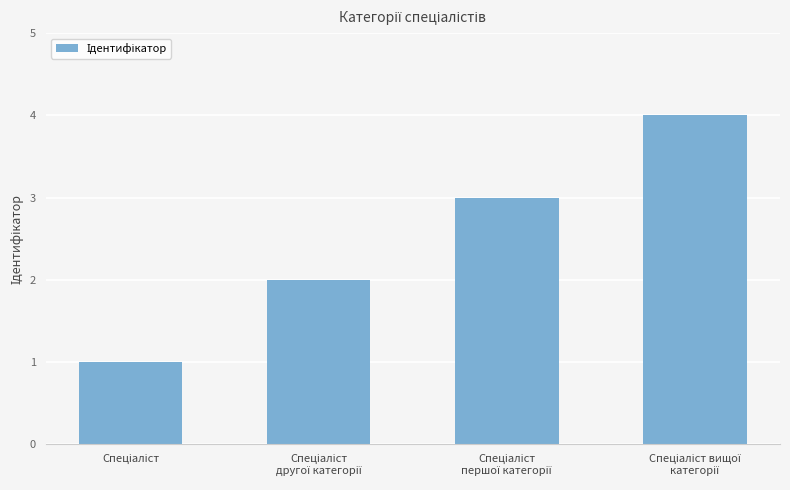

How many categories are shown in the chart?

4